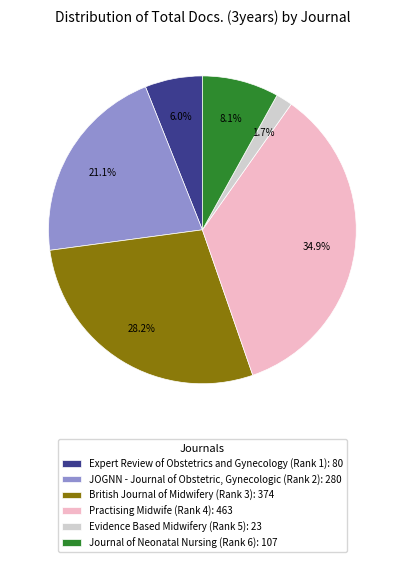

To the nearest percent, what is the average slice percentage?

17%